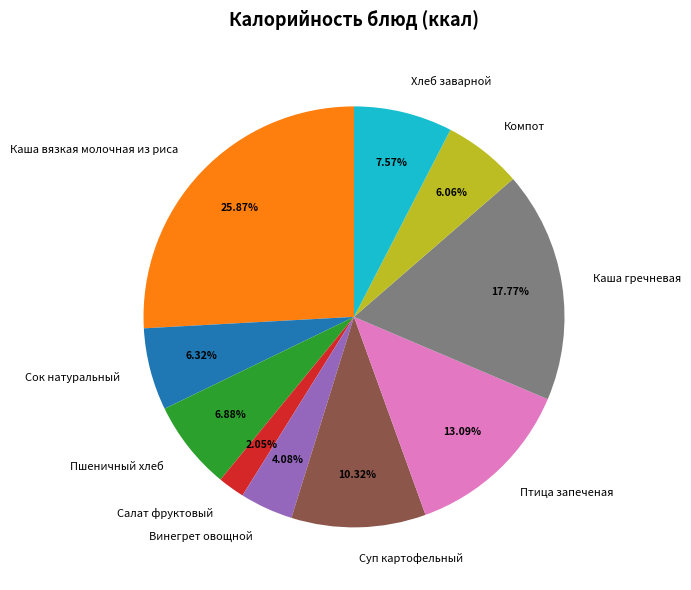

Is Суп картофельный the majority of the pie?

No